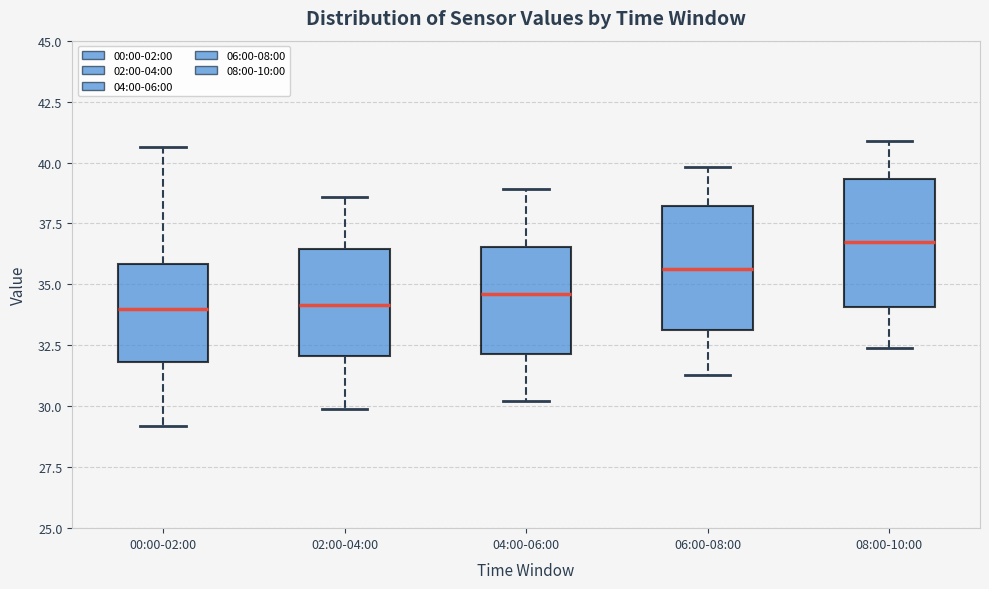

Reading left to right, transcribe this box plot: for each box, give where its median line is, the range the box spans, and where its two whiskers end, as read against the y-axis. The values are not printed on the chart, so give them approximately, as read against the axis.

00:00-02:00: median 34.0, box 32.0 to 36.0, whiskers 29.0 to 40.5
02:00-04:00: median 34.0, box 32.0 to 36.5, whiskers 30.0 to 38.5
04:00-06:00: median 34.5, box 32.0 to 36.5, whiskers 30.0 to 39.0
06:00-08:00: median 35.5, box 33.0 to 38.0, whiskers 31.5 to 40.0
08:00-10:00: median 37.0, box 34.0 to 39.5, whiskers 32.5 to 41.0